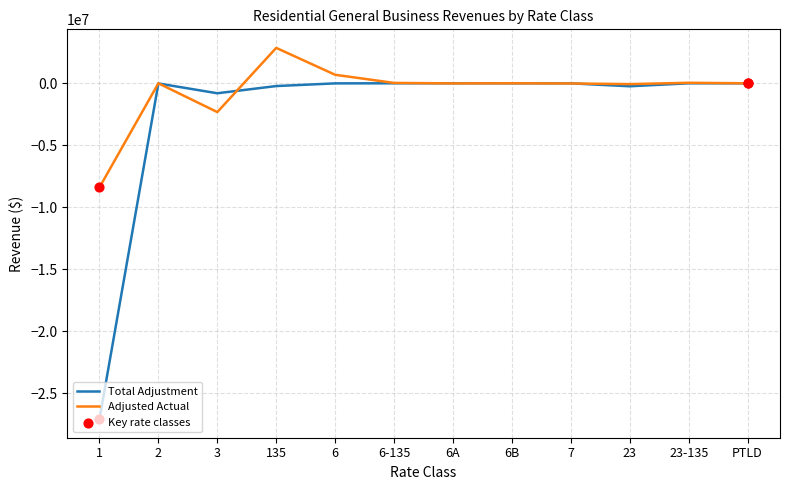

Which series has the largest range (max minus min)?

Total Adjustment